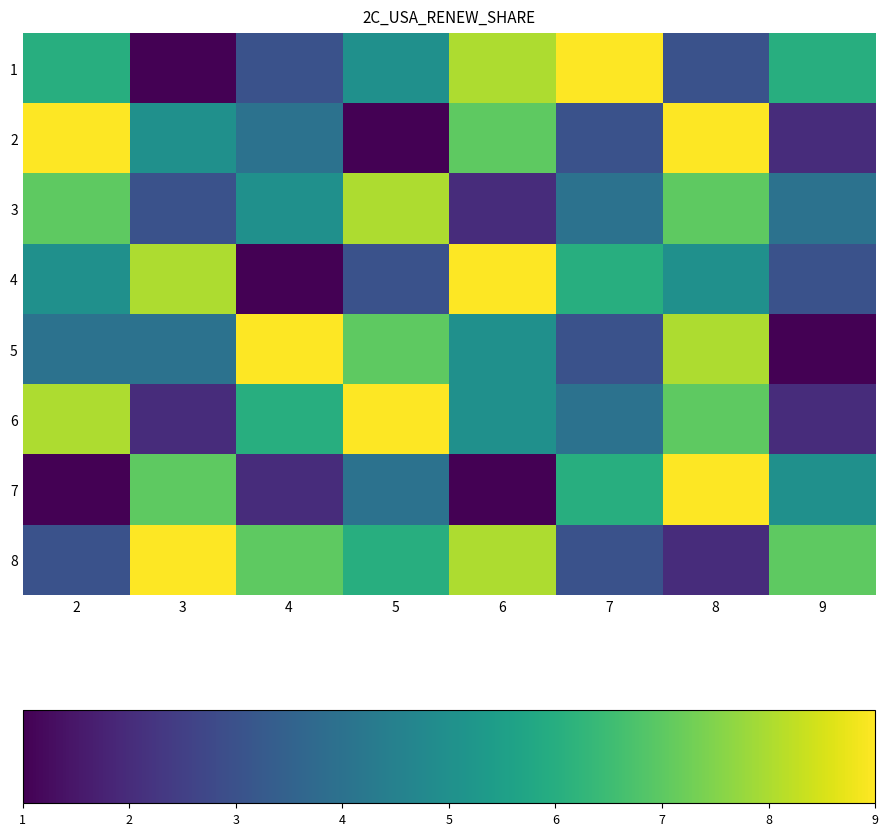

Which series has the largest total across all categories?

8